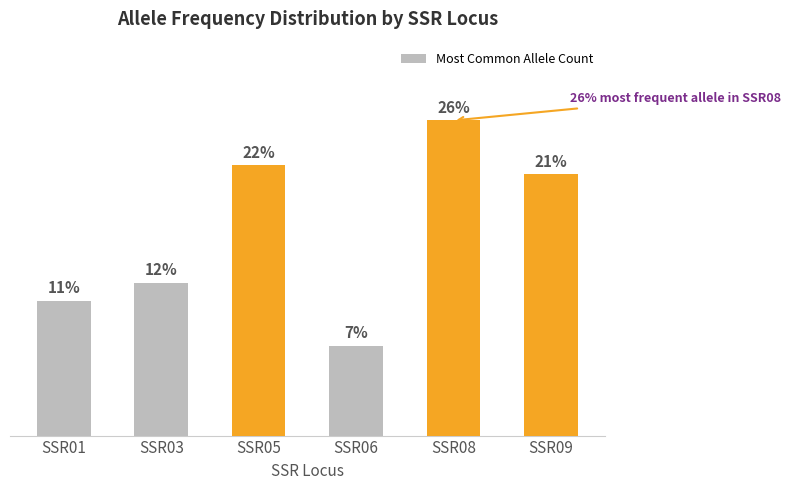

At which category does the chart reach its peak across all series?

SSR08